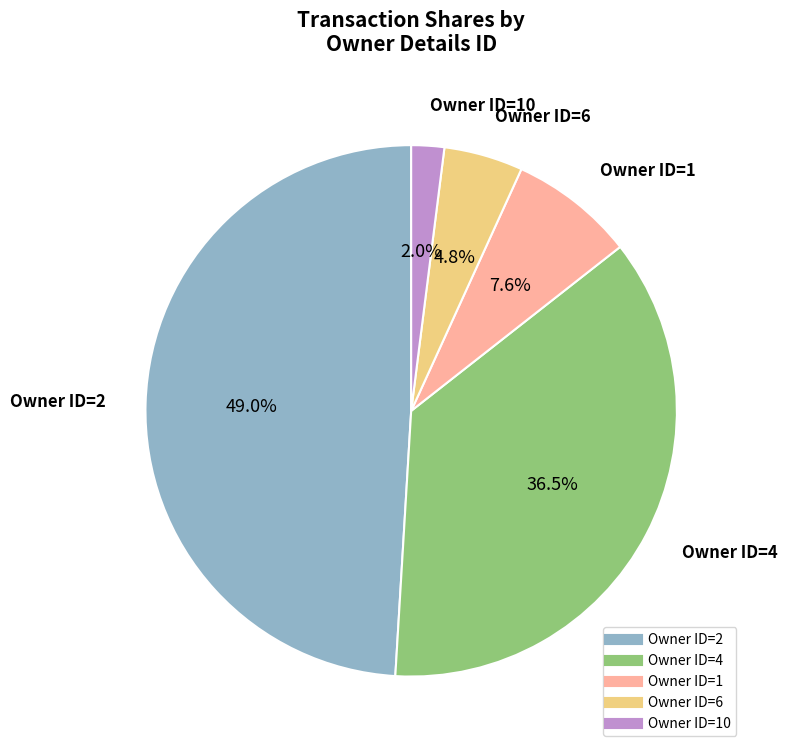

How many segments does this pie chart have?

5